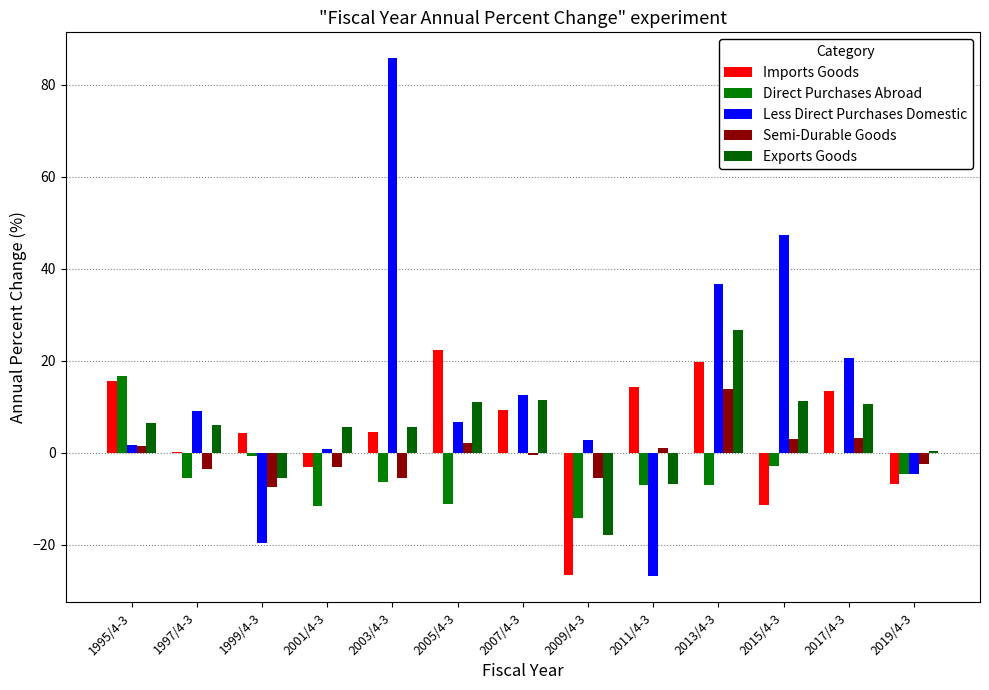

What is the minimum value for Direct Purchases Abroad?

-14.2